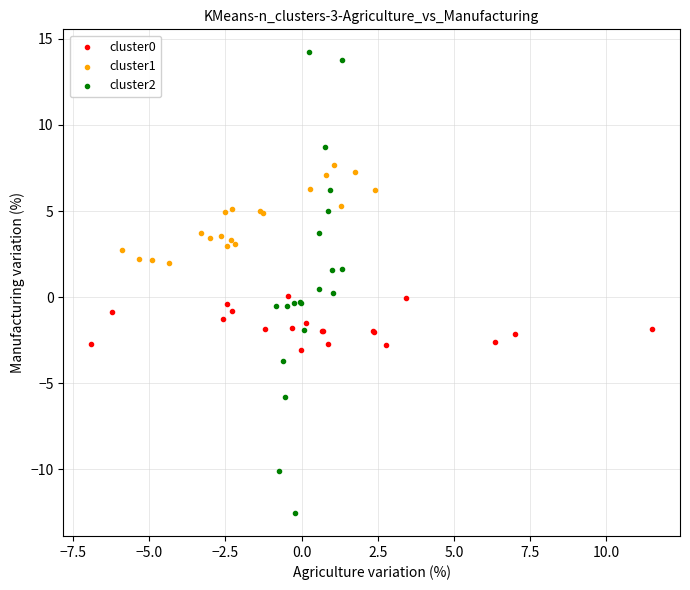

What are all the series names shown in the legend?

cluster0, cluster1, cluster2